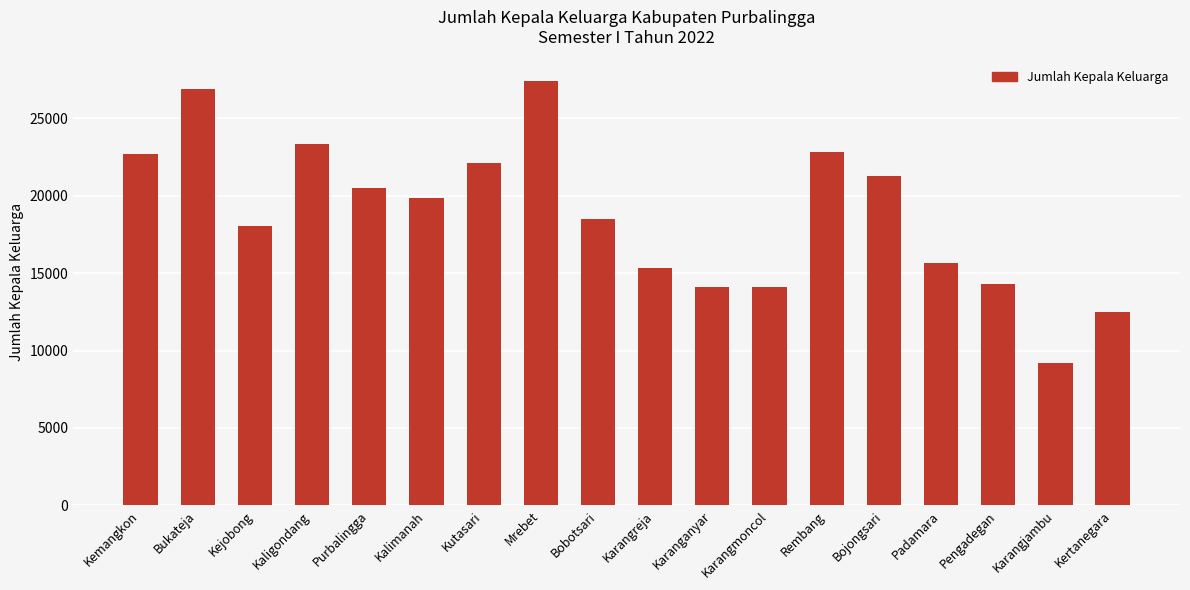

What is the average value?

18812